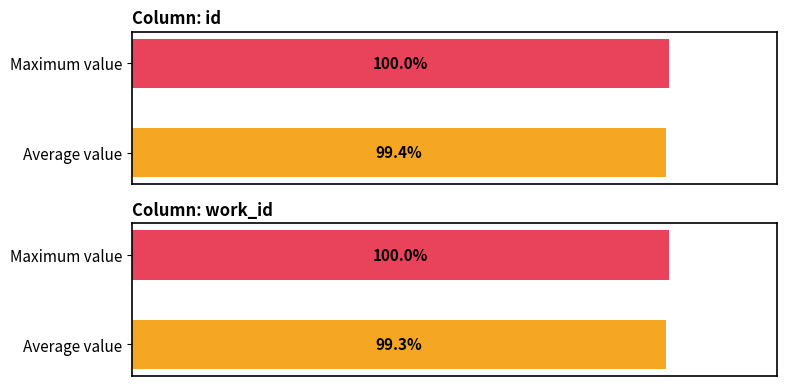

What is the sum of all id values?

72961